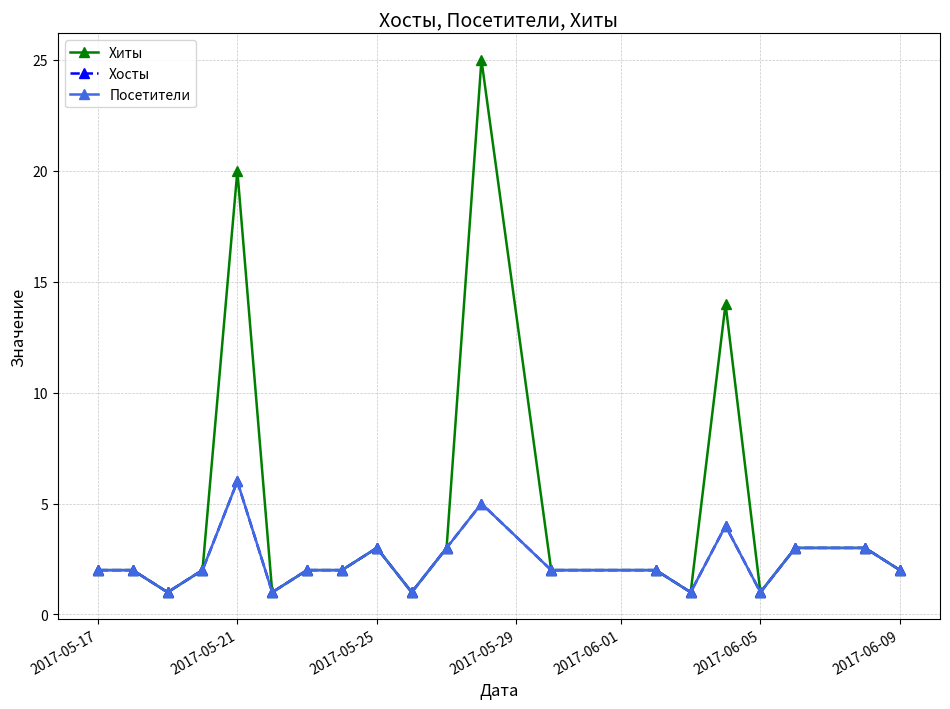

What are all the series names shown in the legend?

Хиты, Хосты, Посетители